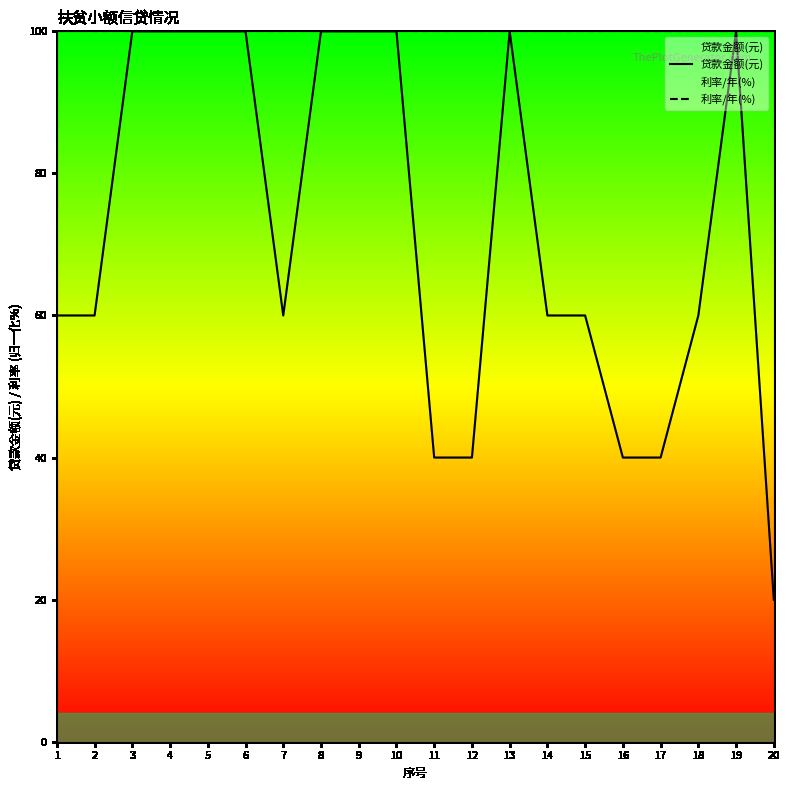

Rank the series by their maximum value, from highest to lowest.

贷款金额(元), 利率/年(%)